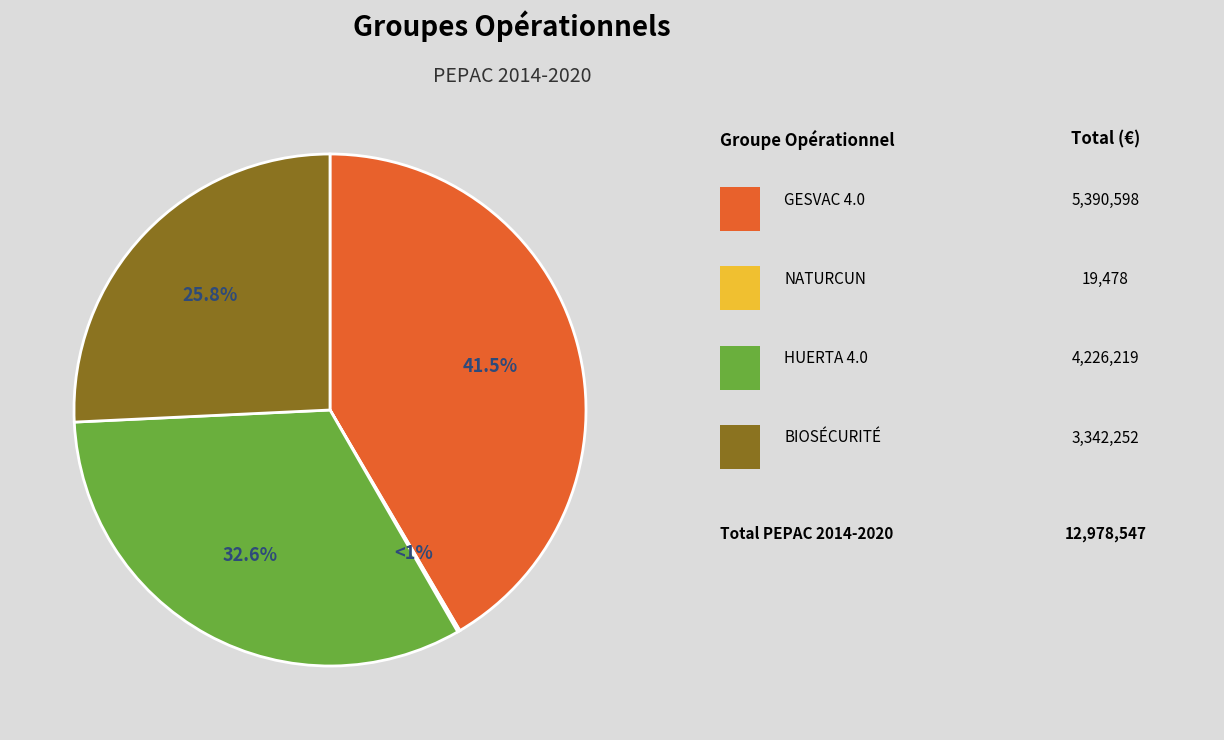

To the nearest percent, what is the difference between the largest and smallest slice percentages?

41%